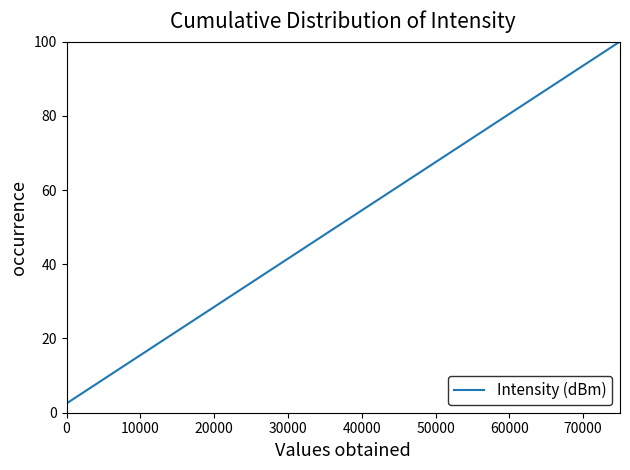

True or false: the data has more than 2 interior local peaks.

False